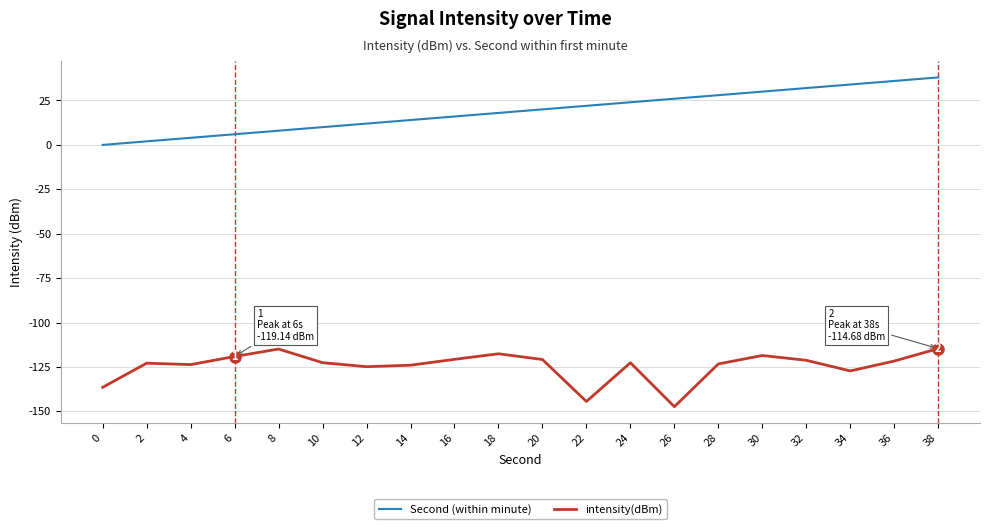

True or false: intensity(dBm) and Second (within minute) cross at least once.

False